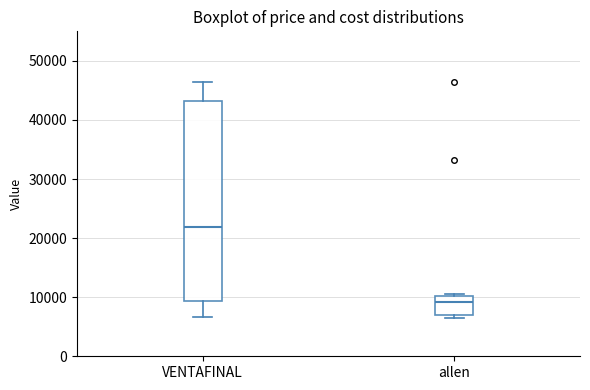

Which box's median line is the highest?

VENTAFINAL